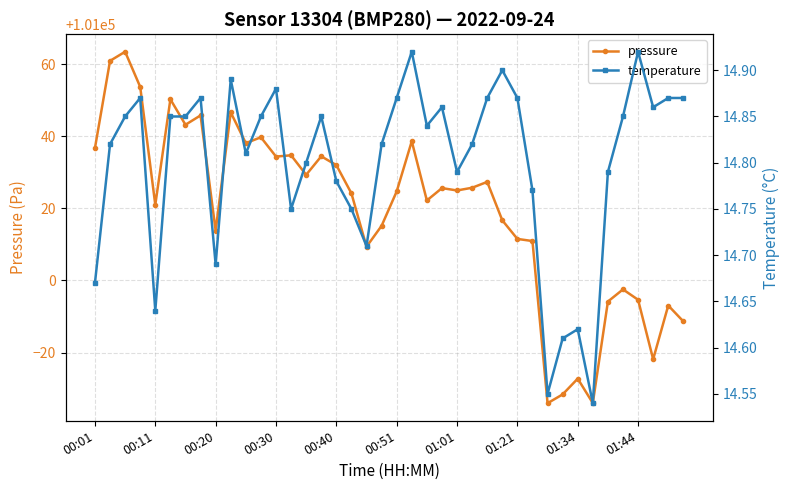

Reading left to right, what are all the values shown in this chart?

pressure: 101036.7	101060.9	101063.4	101053.7	101021.0	101050.2	101043.2	101045.8	101013.8	101046.6	101038.1	101039.7	101034.3	101034.7	101029.3	101034.4	101032.0	101024.1	101009.3	101015.1	101024.7	101038.6	101022.2	101025.6	101024.9	101025.7	101027.3	101016.7	101011.5	101010.9	100965.9	100968.4	100972.8	100966.0	100994.1	100997.5	100994.6	100978.1	100993.0	100988.6
temperature: 14.7	14.8	14.8	14.9	14.6	14.8	14.8	14.9	14.7	14.9	14.8	14.8	14.9	14.8	14.8	14.8	14.8	14.8	14.7	14.8	14.9	14.9	14.8	14.9	14.8	14.8	14.9	14.9	14.9	14.8	14.6	14.6	14.6	14.5	14.8	14.8	14.9	14.9	14.9	14.9